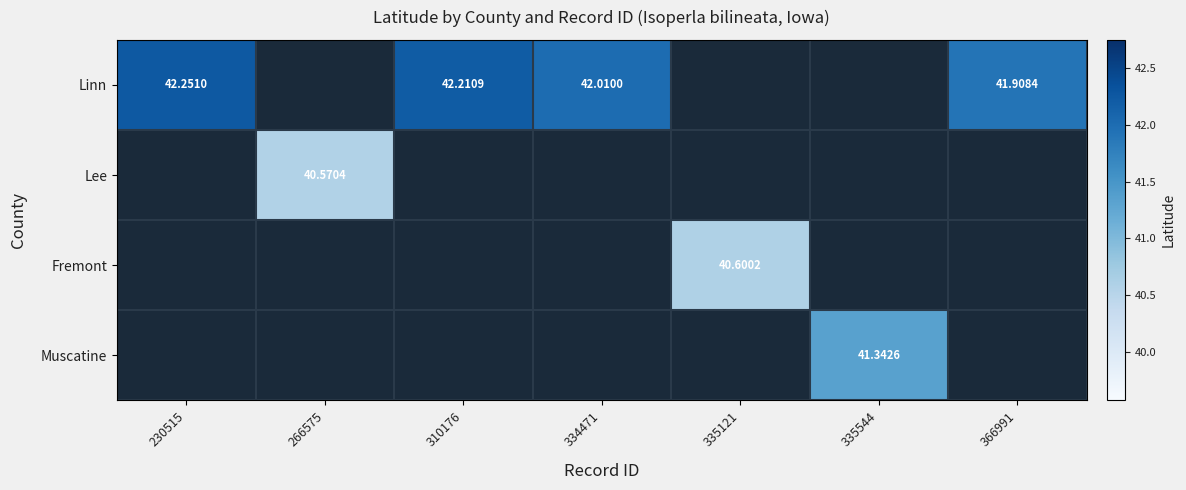

At how many categories does at least one series exceed 41?

5